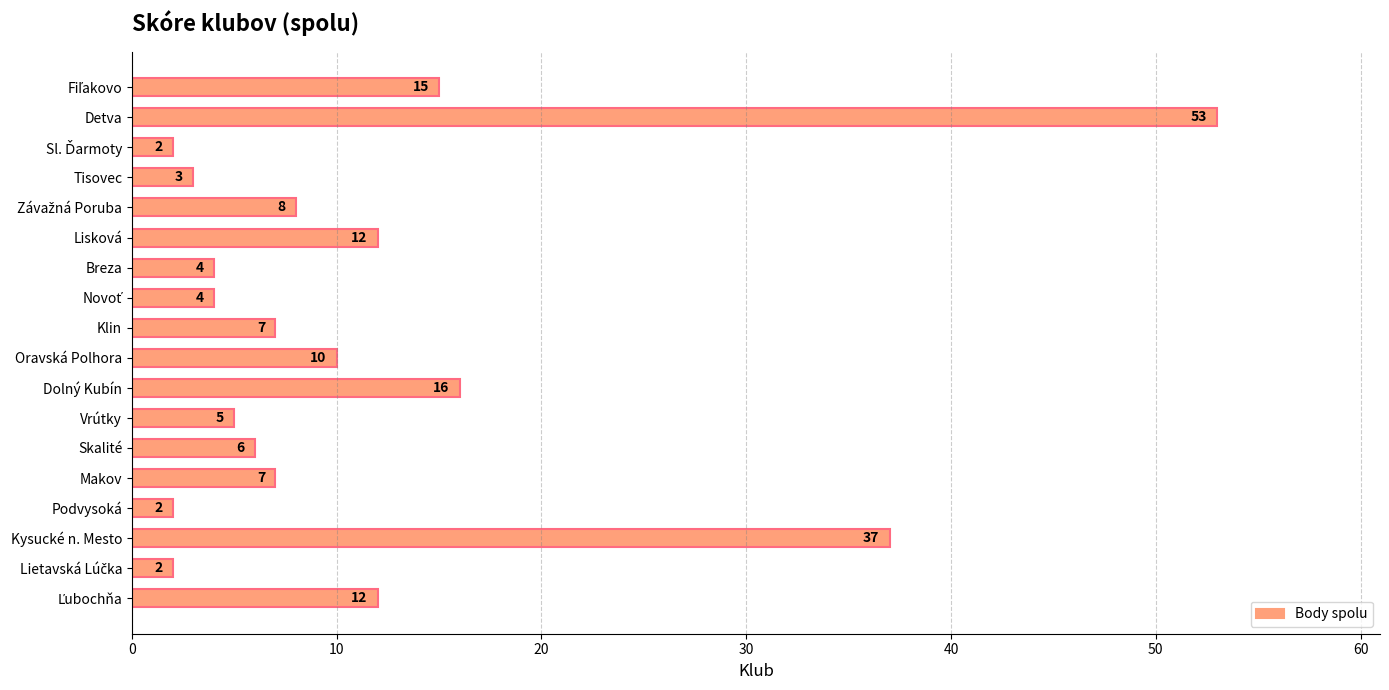

What is the label of the 4th bar from the top?

Tisovec